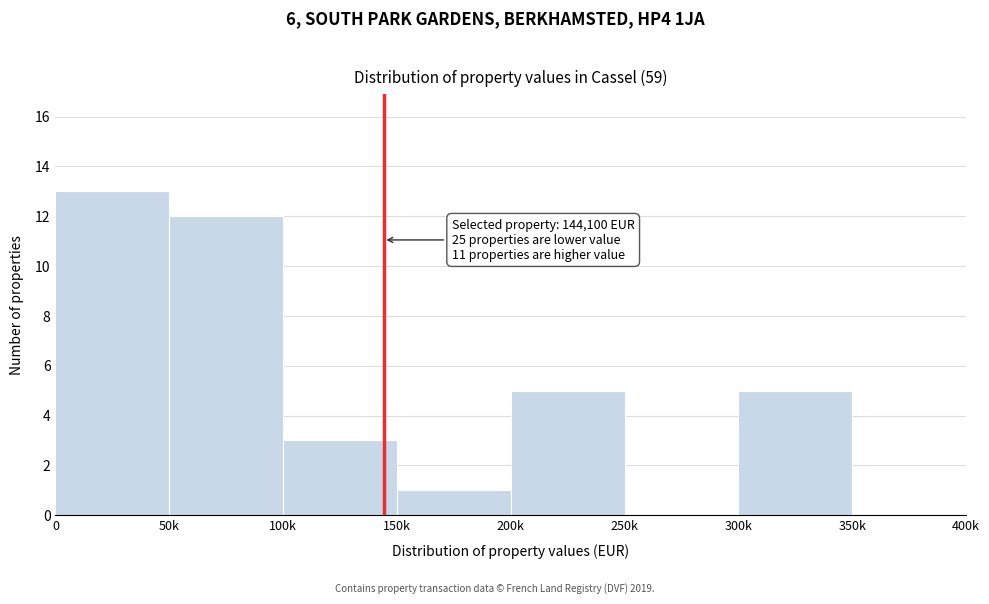

Reading left to right, what are all the values shown in this chart?

0=13	50k=12	100k=3	150k=1	200k=5	250k=0	300k=5	350k=0